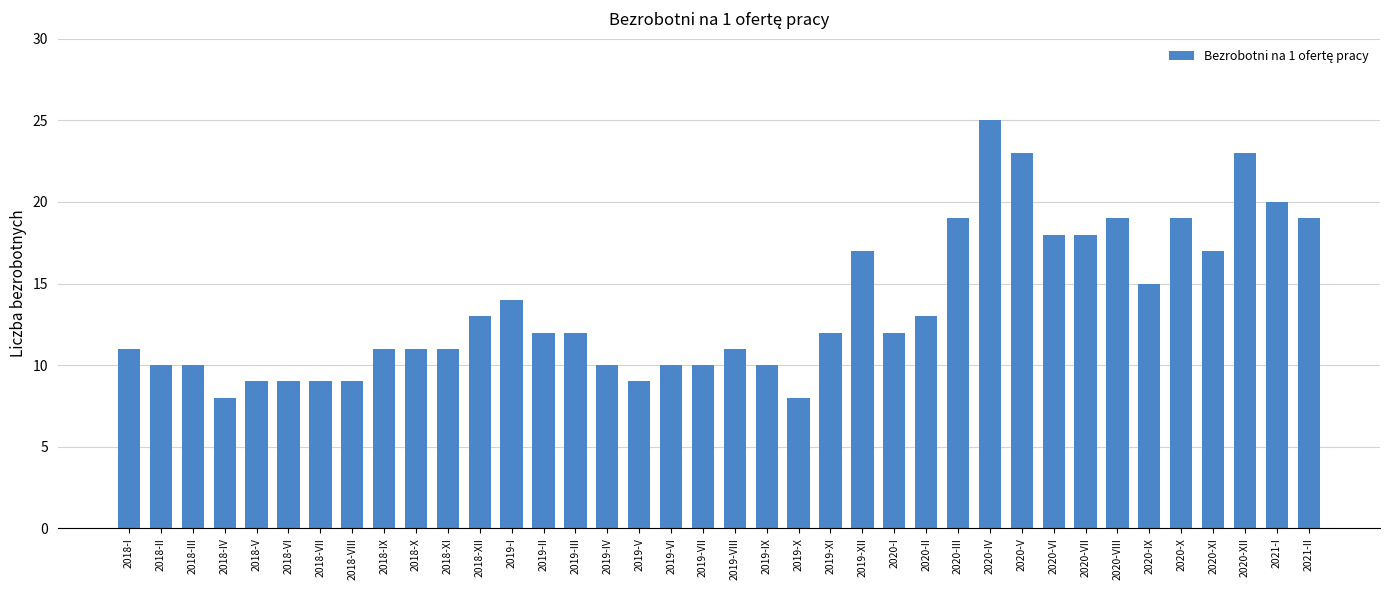

What value does the data have at 2020-XI?

17